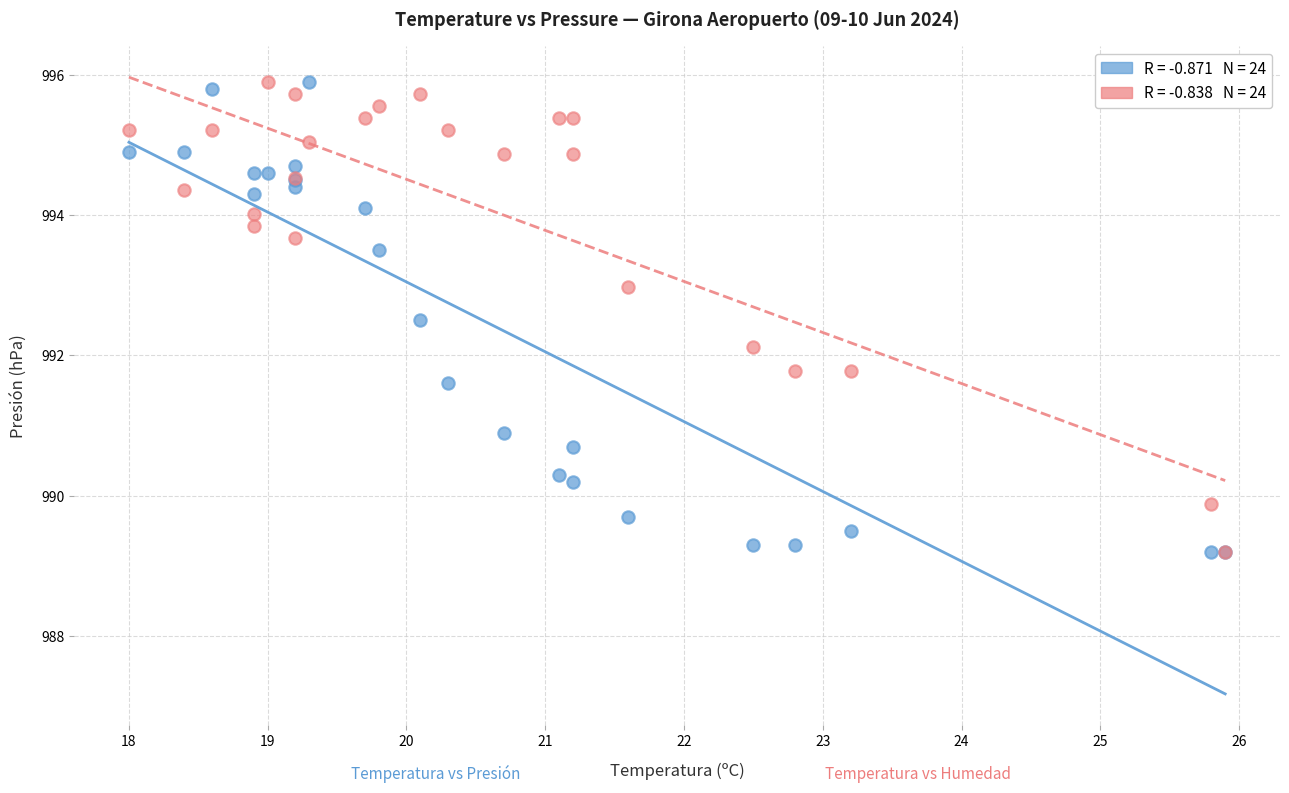

Across all series, what Y value is closest to 992?

992.1